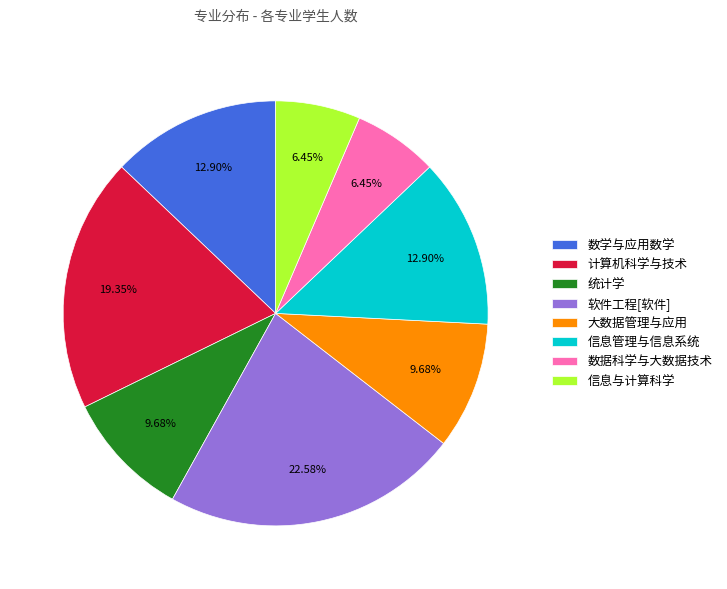

Is there a majority slice in this chart?

No